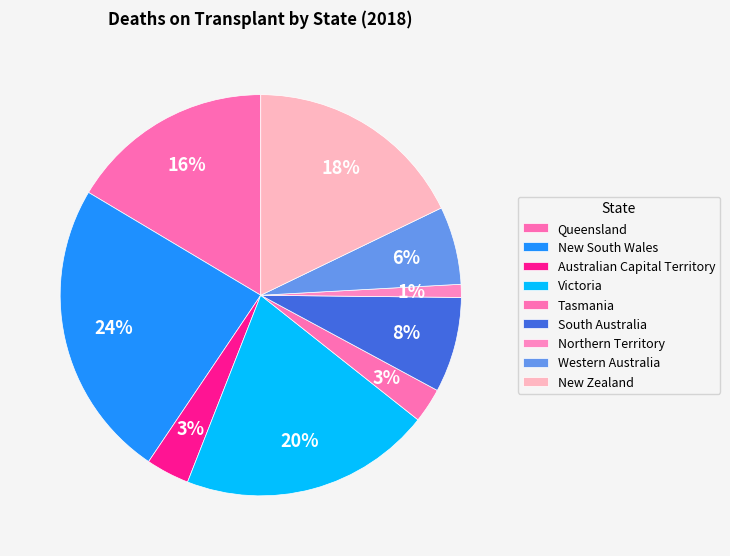

Which category has the biggest portion of the pie?

New South Wales